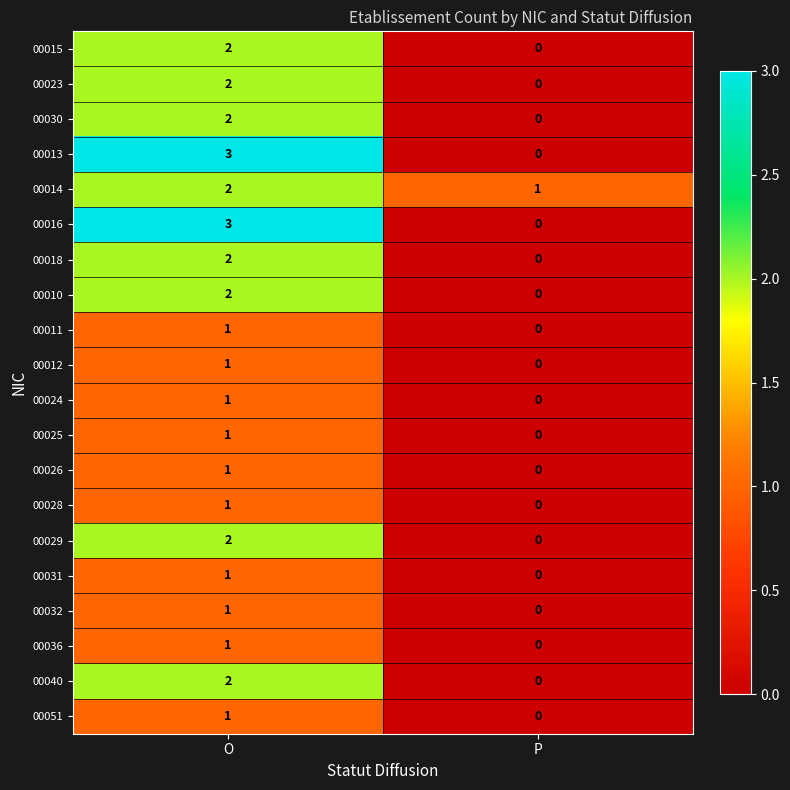

Which label corresponds to the largest value in the chart?

O